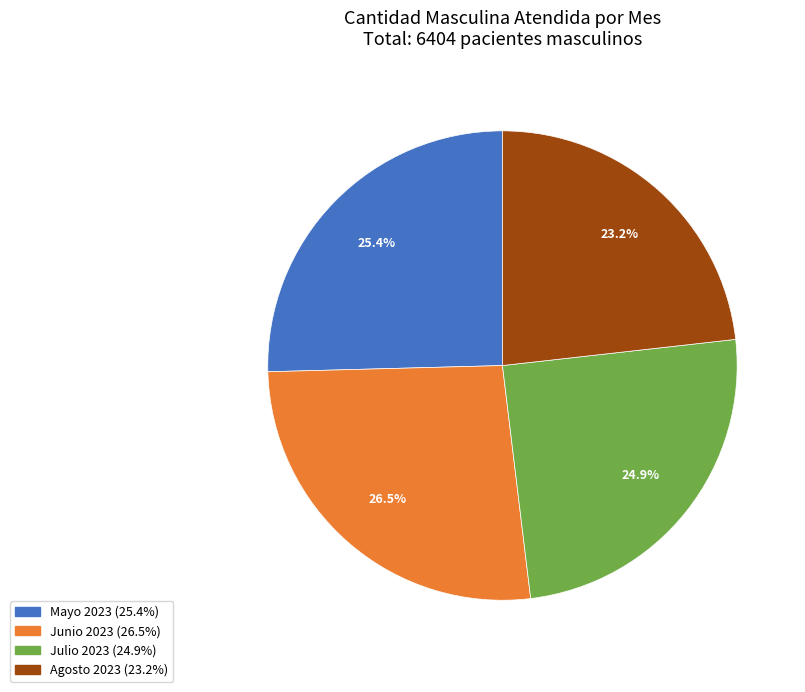

Count the number of slices in the pie.

4